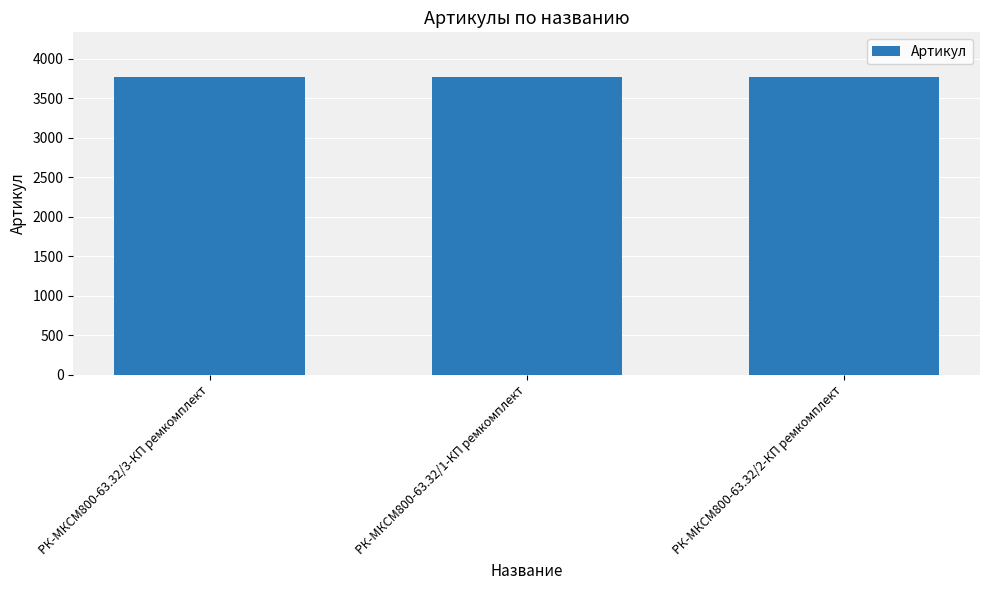

What is the ratio of the value at РК-МКСМ800-63.32/2-КП ремкомплект to the value at РК-МКСМ800-63.32/1-КП ремкомплект?

1.0